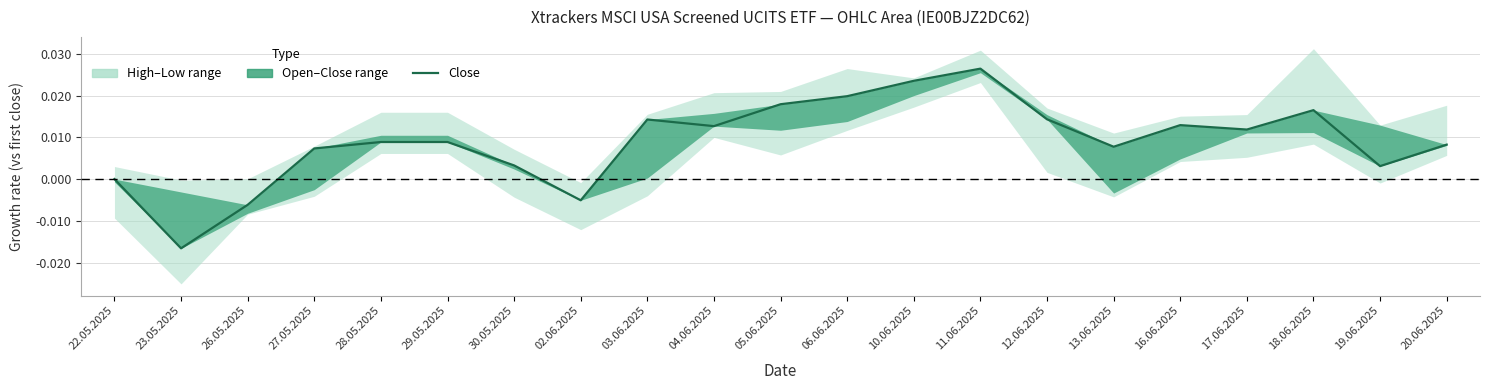

Is it true that the value at 11.06.2025 is 0.0?

True